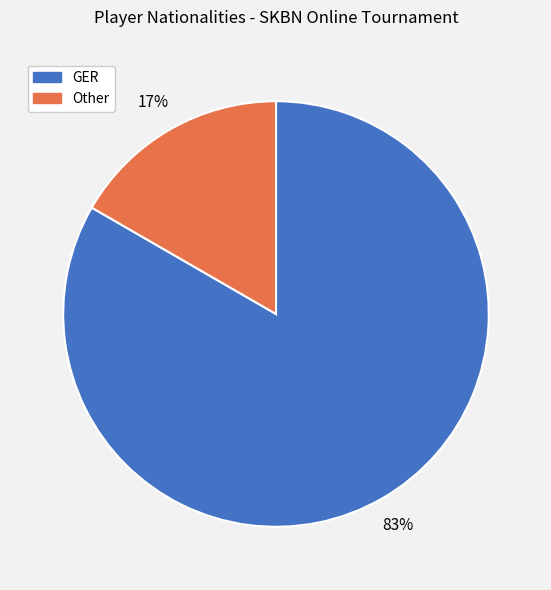

Is it true that GER is 73% of the pie?

False